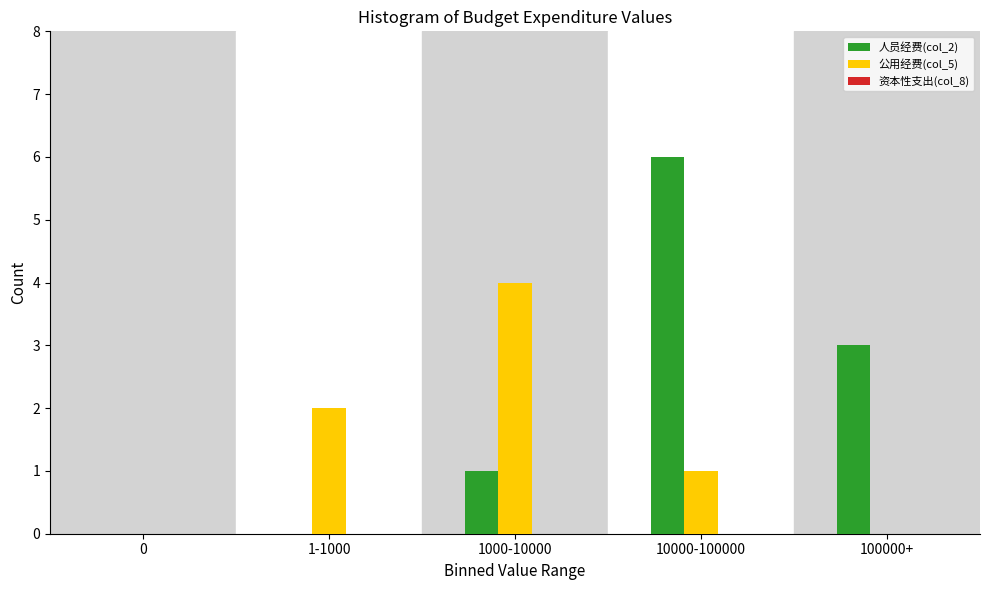

What is the sum of all 公用经费(col_5) values?

7